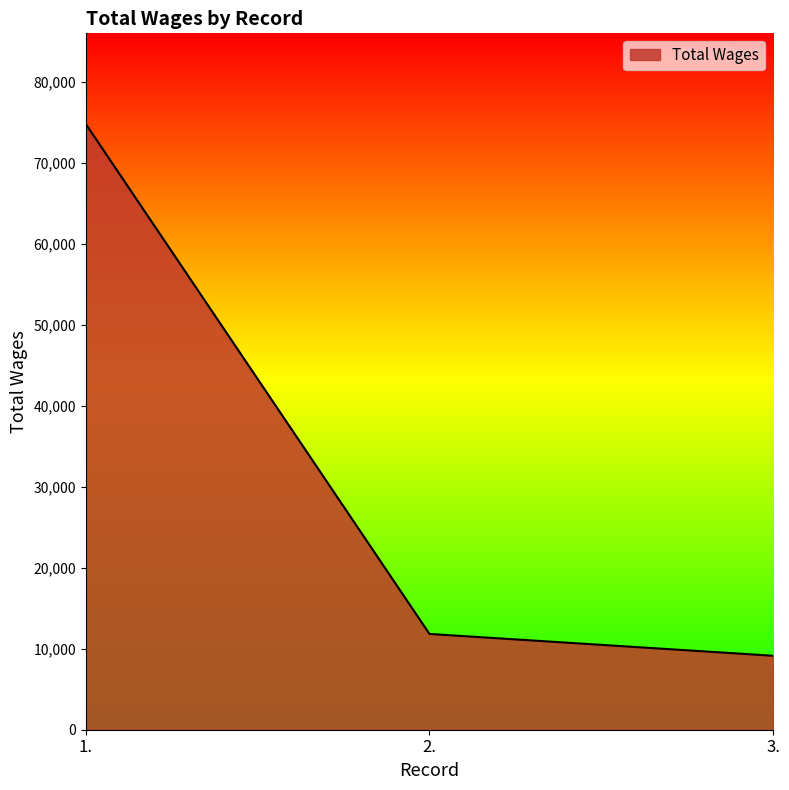

What position from the left is 3.?

3